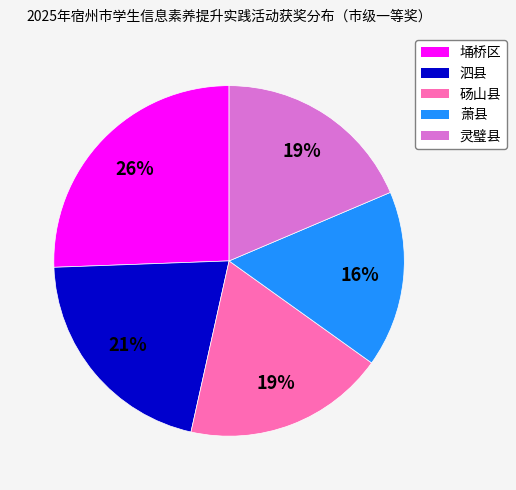

Do 埇桥区 and 泗县 together represent more than half of the pie?

No